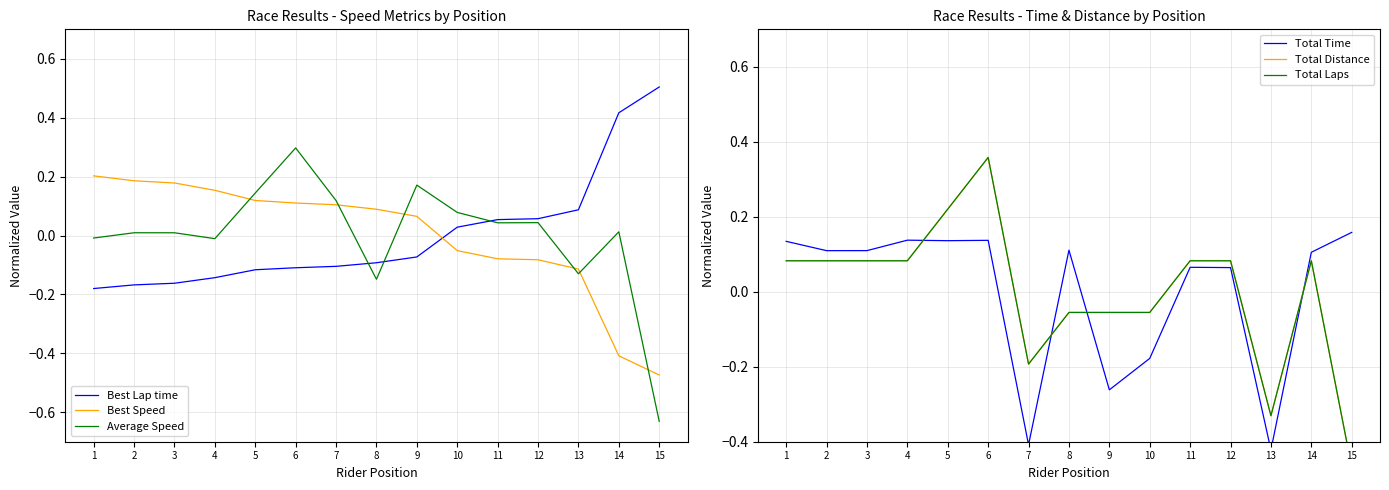

How many lines are shown in the chart?

6